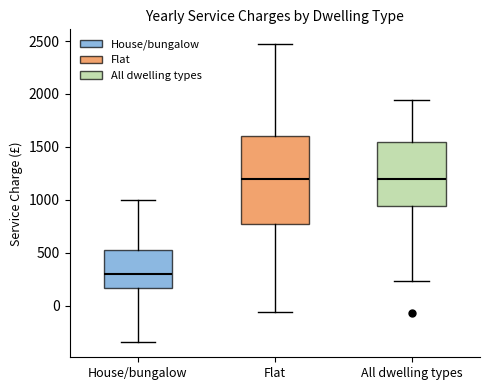

Which box has the lowest median line?

House/bungalow